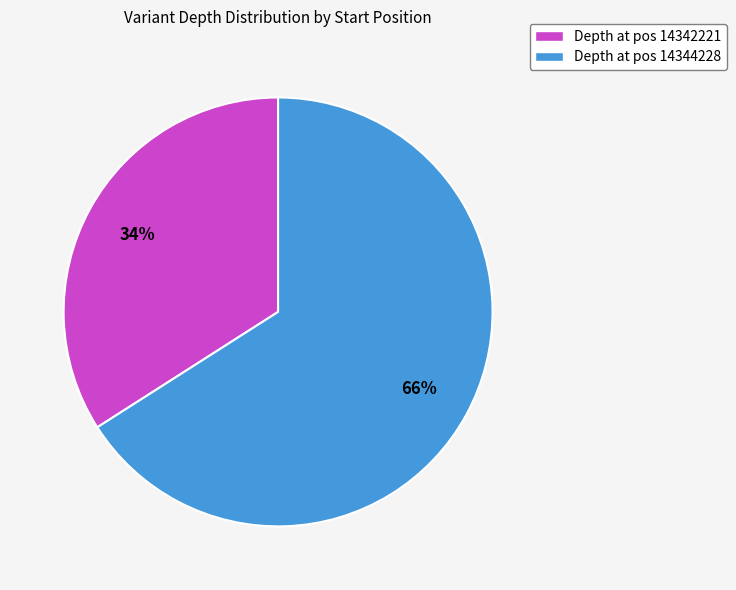

Which category has the smallest portion of the pie?

Depth at pos 14342221